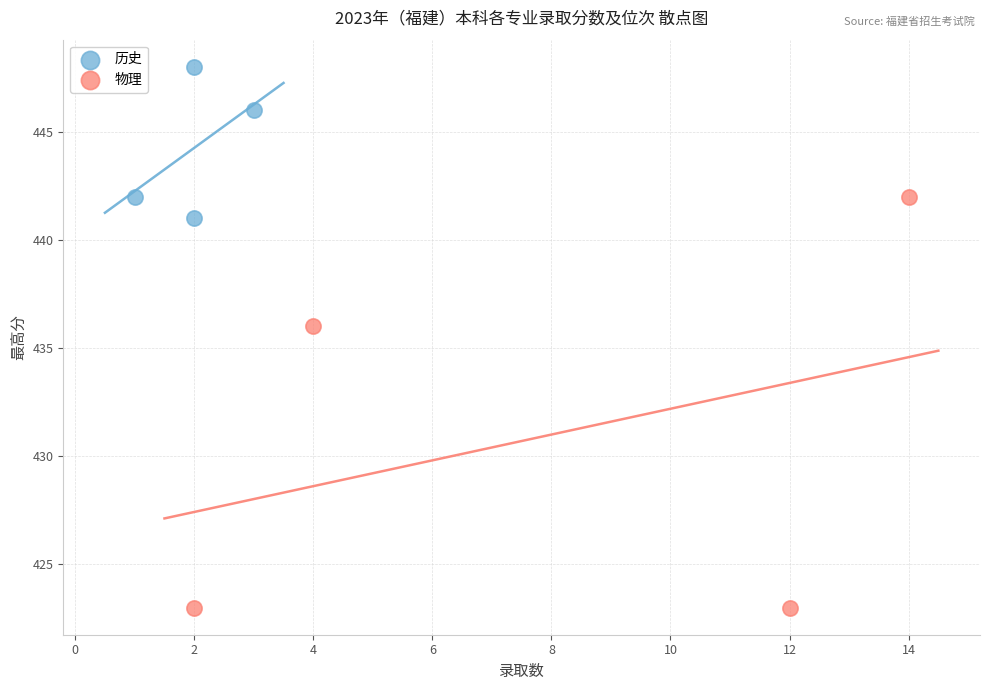

Which series has the largest Y range (max minus min)?

物理